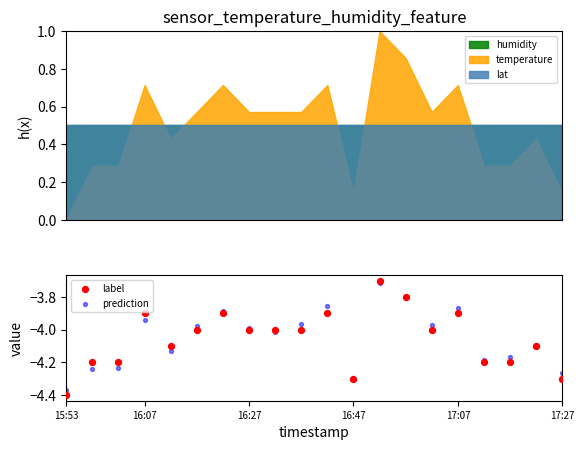

Which series reaches the minimum Y coordinate?

label